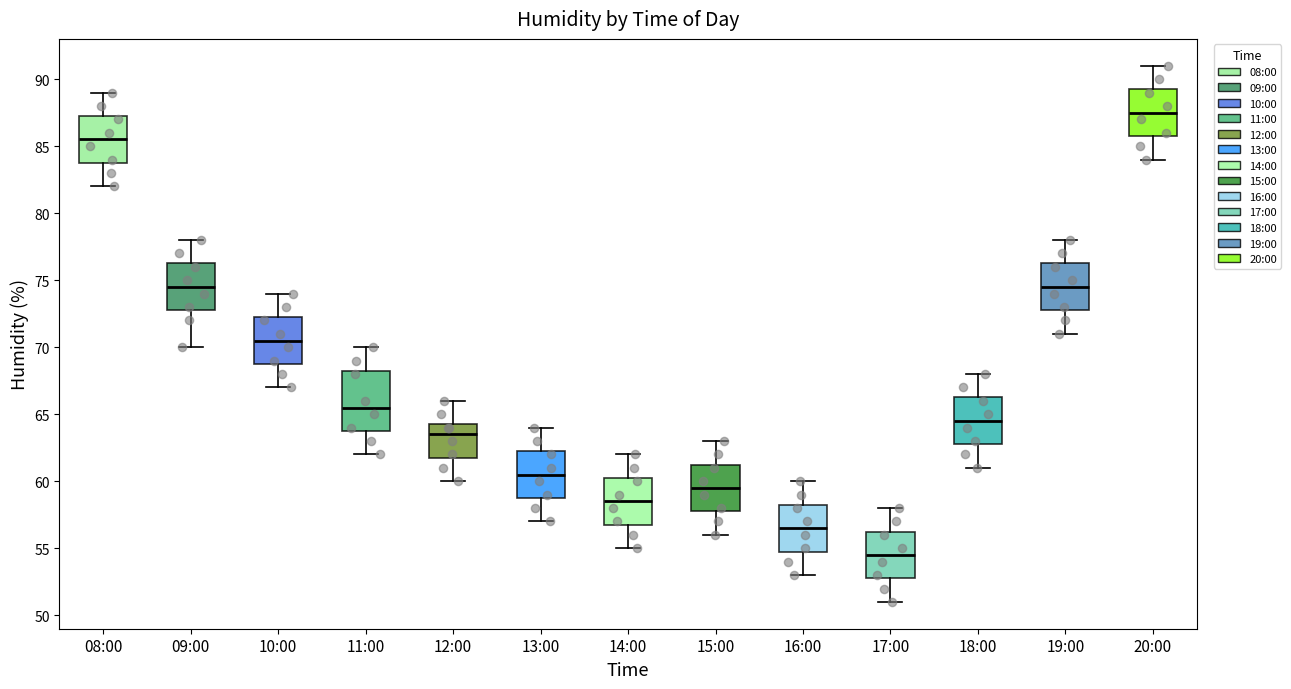

Reading left to right, transcribe this box plot: for each box, give where its median line is, the range the box spans, and where its two whiskers end, as read against the y-axis. The values are not printed on the chart, so give them approximately, as read against the axis.

08:00: median 85.5, box 84.0 to 87.5, whiskers 82.0 to 89.0
09:00: median 74.5, box 73.0 to 76.5, whiskers 70.0 to 78.0
10:00: median 70.5, box 69.0 to 72.5, whiskers 67.0 to 74.0
11:00: median 65.5, box 64.0 to 68.5, whiskers 62.0 to 70.0
12:00: median 63.5, box 62.0 to 64.5, whiskers 60.0 to 66.0
13:00: median 60.5, box 59.0 to 62.5, whiskers 57.0 to 64.0
14:00: median 58.5, box 57.0 to 60.5, whiskers 55.0 to 62.0
15:00: median 59.5, box 58.0 to 61.5, whiskers 56.0 to 63.0
16:00: median 56.5, box 55.0 to 58.5, whiskers 53.0 to 60.0
17:00: median 54.5, box 53.0 to 56.5, whiskers 51.0 to 58.0
18:00: median 64.5, box 63.0 to 66.5, whiskers 61.0 to 68.0
19:00: median 74.5, box 73.0 to 76.5, whiskers 71.0 to 78.0
20:00: median 87.5, box 86.0 to 89.5, whiskers 84.0 to 91.0